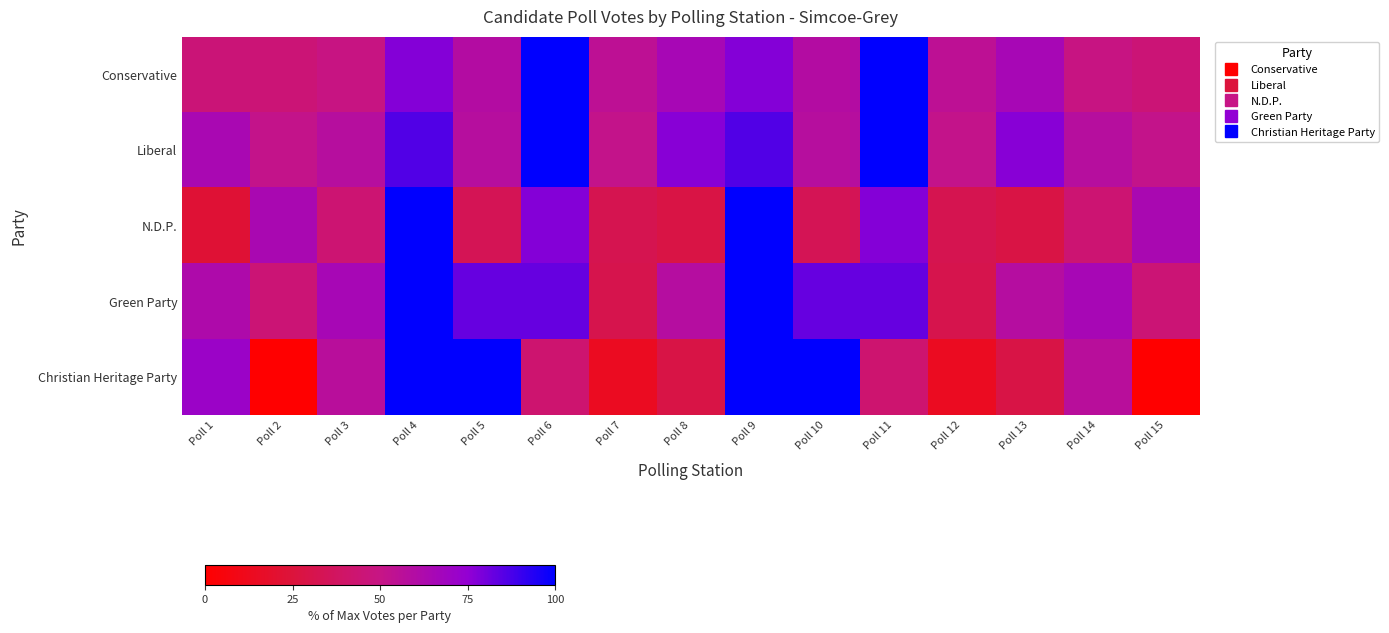

At which category is the sum across all series the highest?

Poll 4